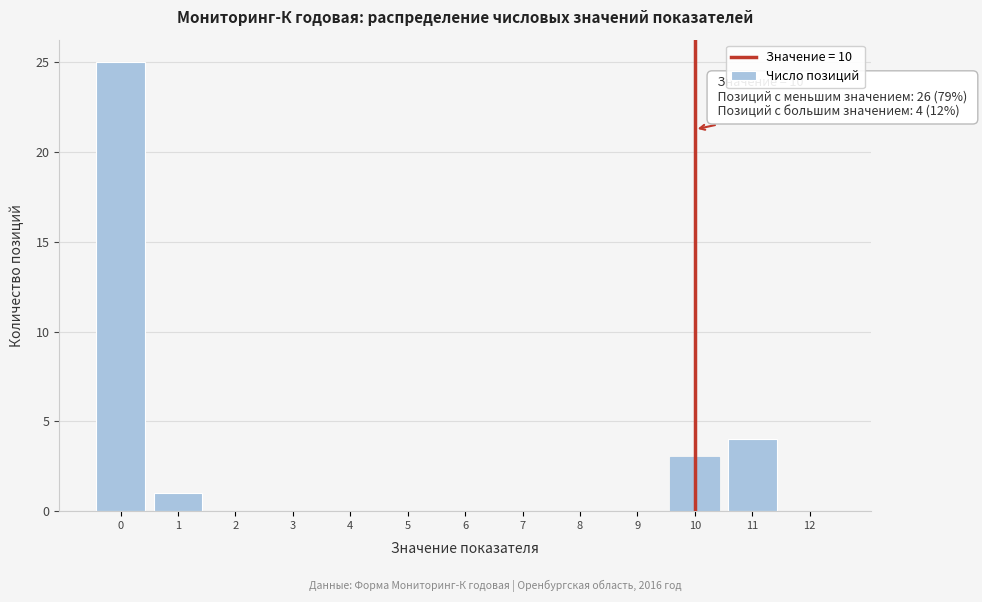

Which range on the x-axis has the tallest bar?

-0.5 to 0.5